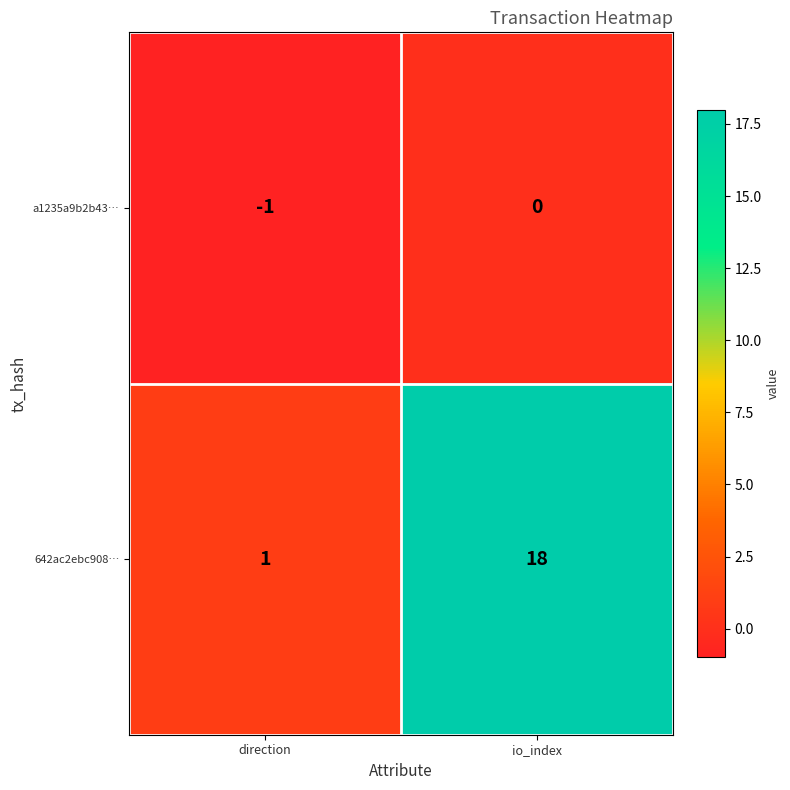

At which label is a1235a9b2b43… closest to 0?

io_index